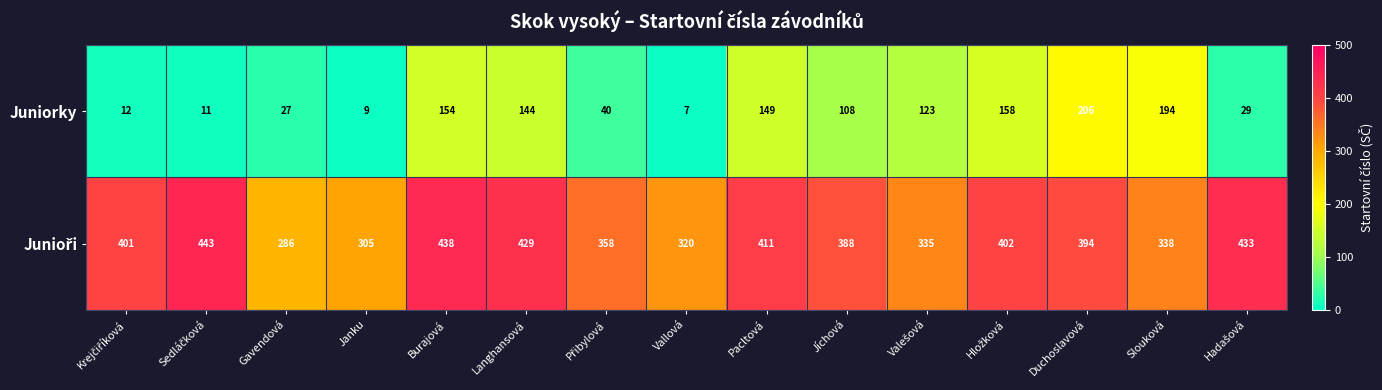

At which category is the sum across all series the highest?

Duchoslavová